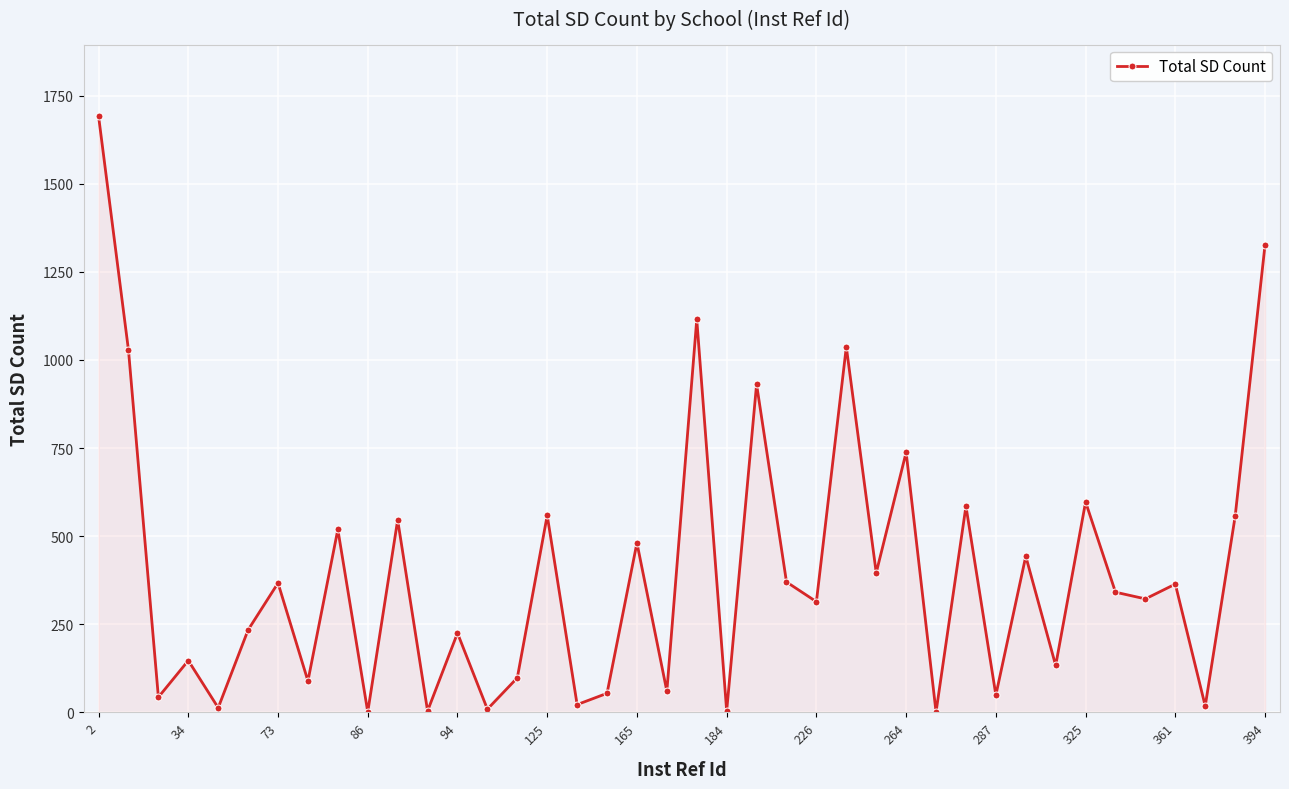

How many interior local valleys (lower than both neighbors) does the data have?

16